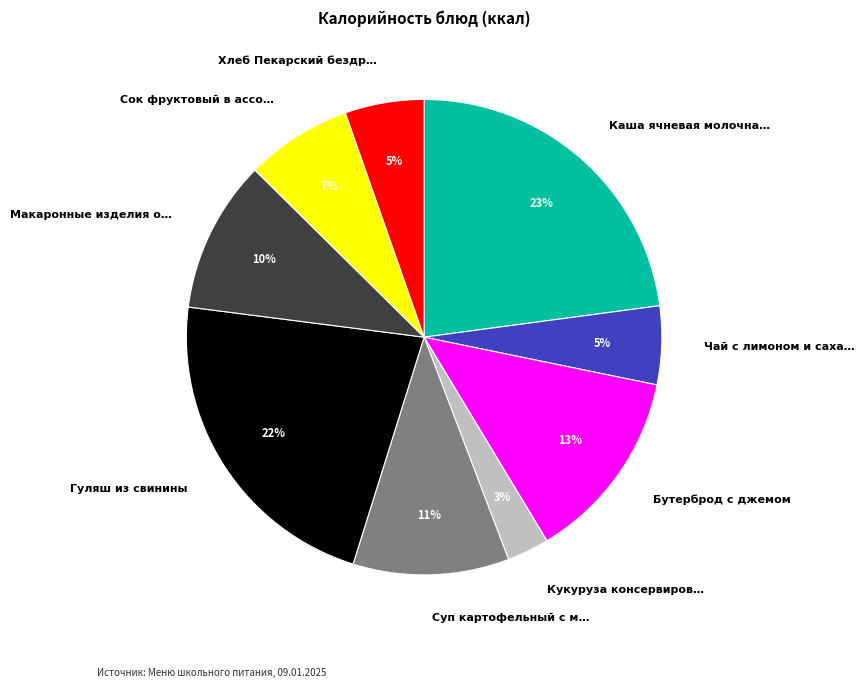

Does any single category account for the majority?

No